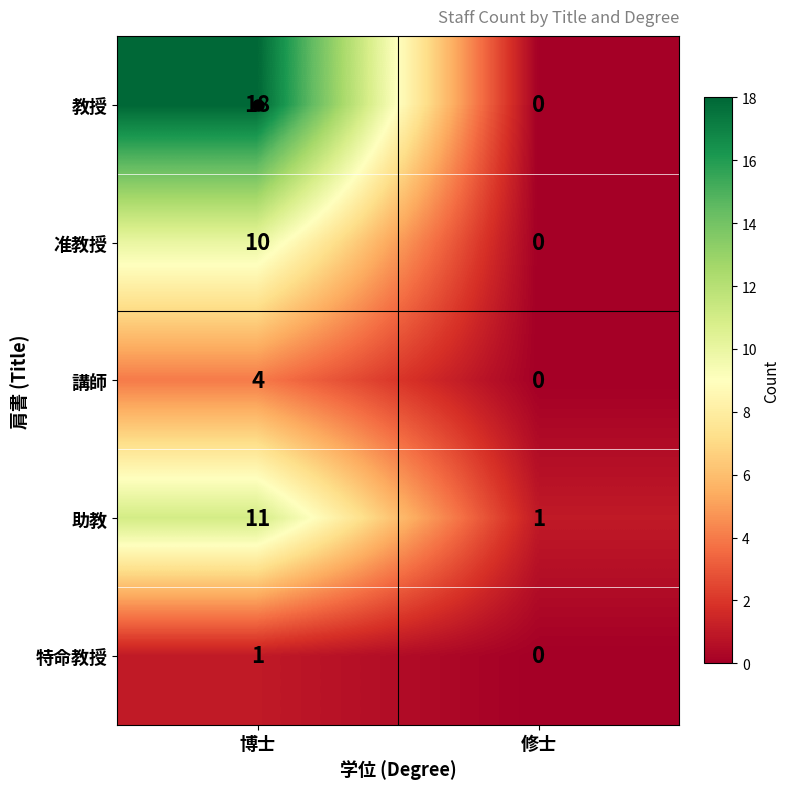

Which series changed the most between 博士 and 修士?

教授